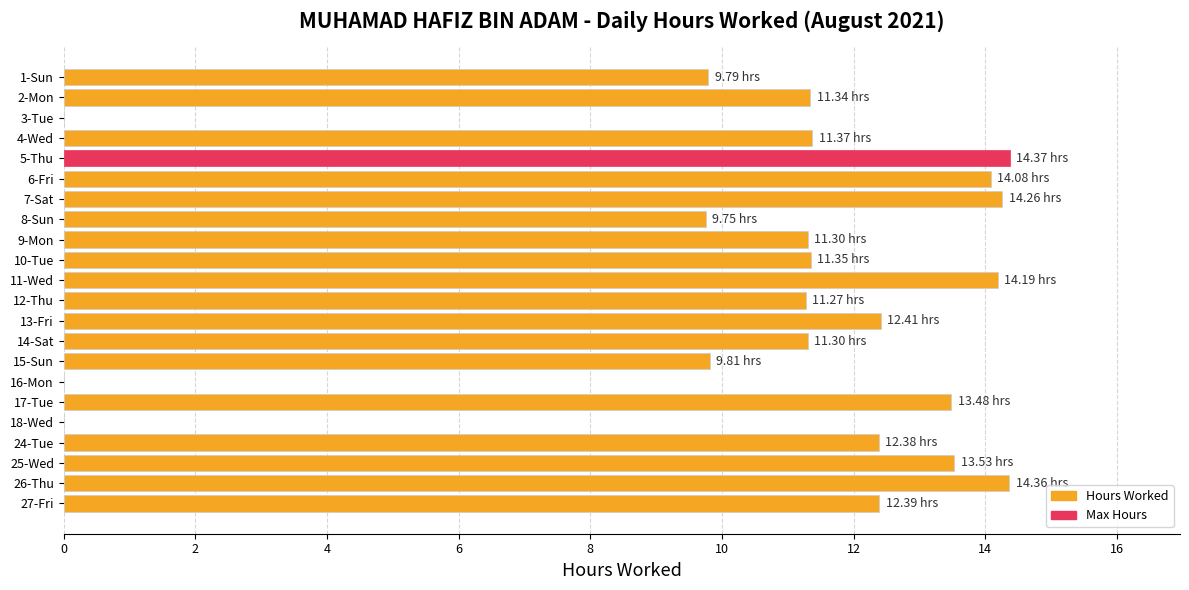

What is the sum of the values at 8-Sun and 12-Thu?

21.0